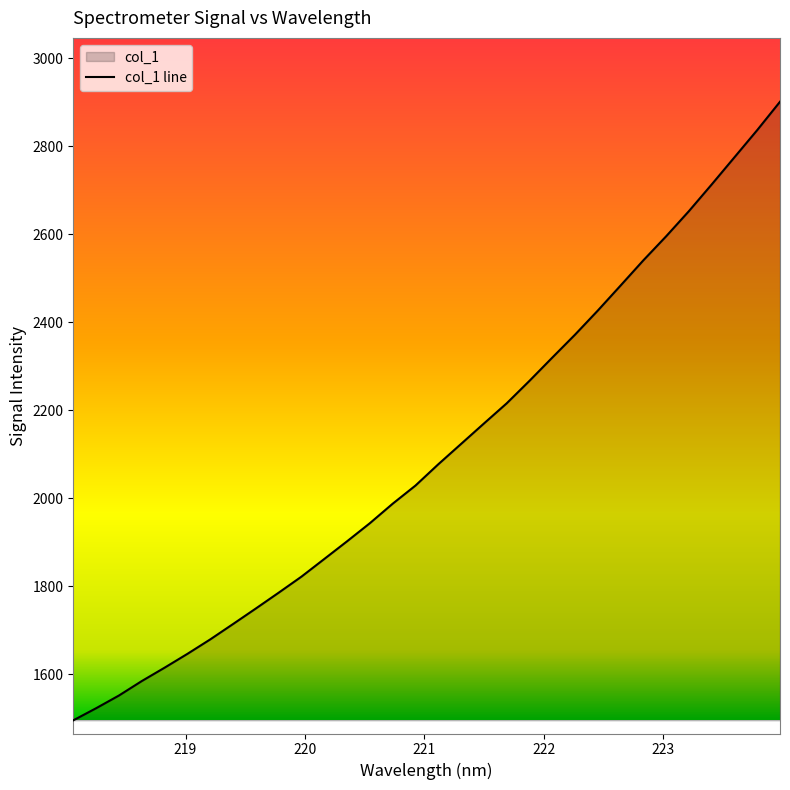

What is the value of the 21st point from the left?

2266.9